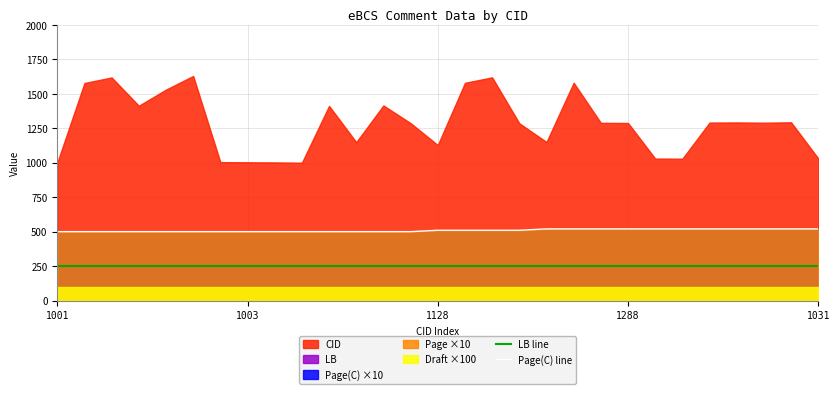

What is the sum of the LB line values at 13 and 23?

504